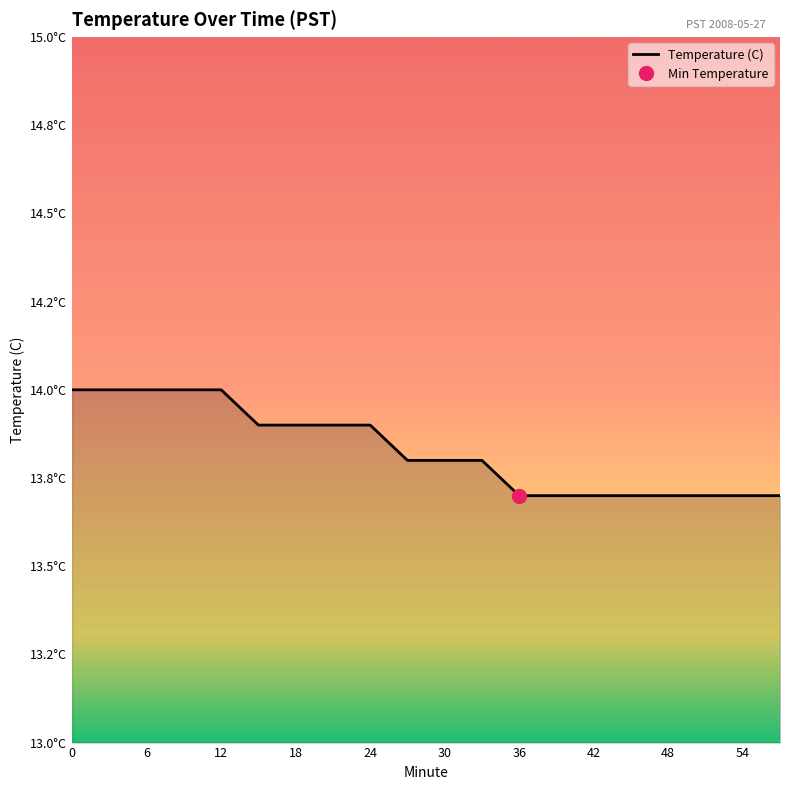

Is it true that the value at 45 is 13.7?

True